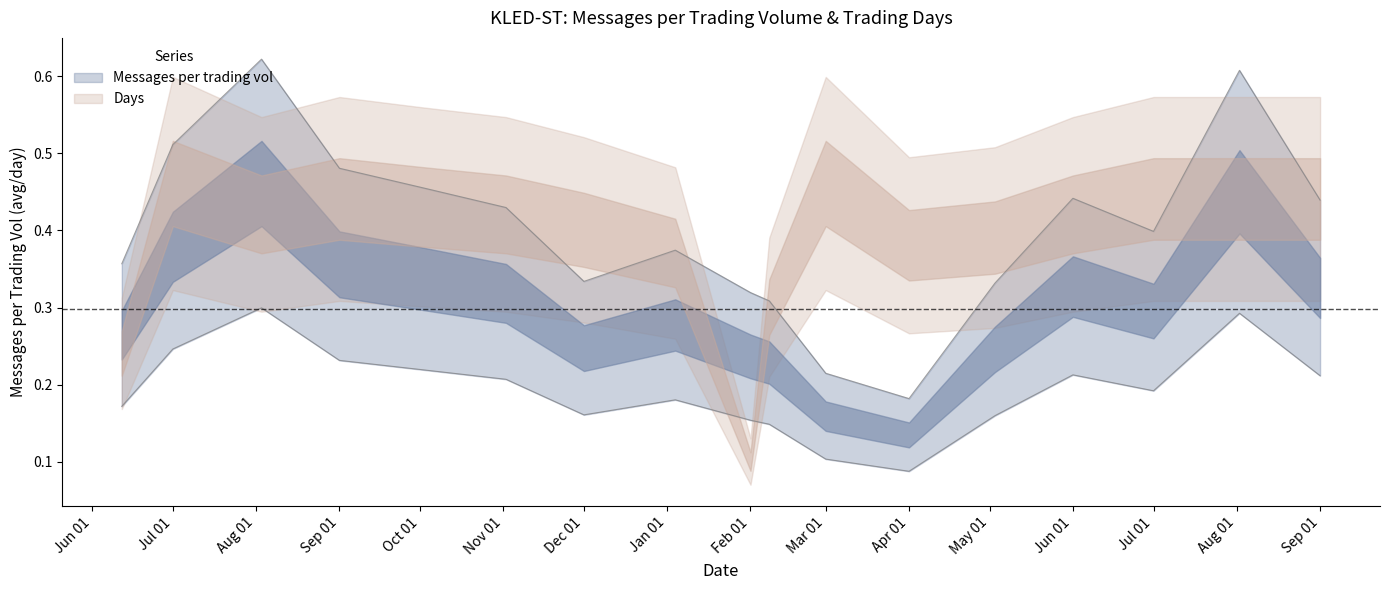

Is it true that the value at 2010-02-08 is 0.3?

True